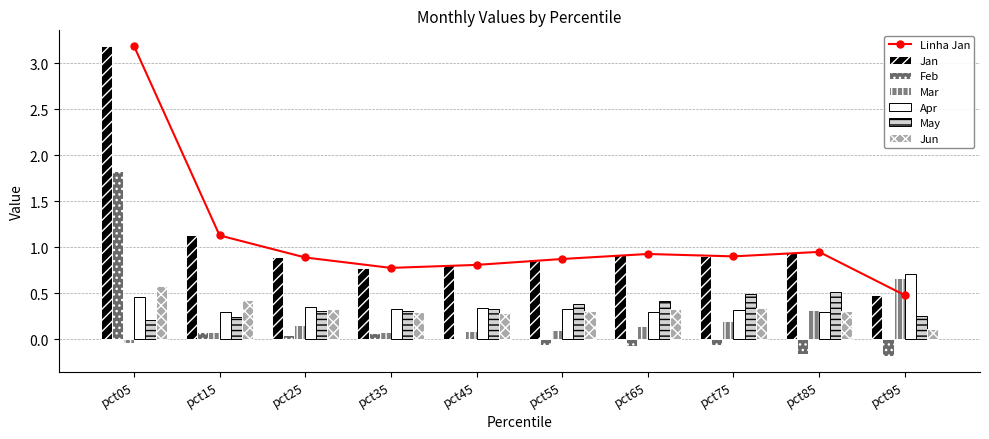

Rank the series by their maximum value, from lowest to highest.

May, Jun, Mar, Apr, Feb, Jan